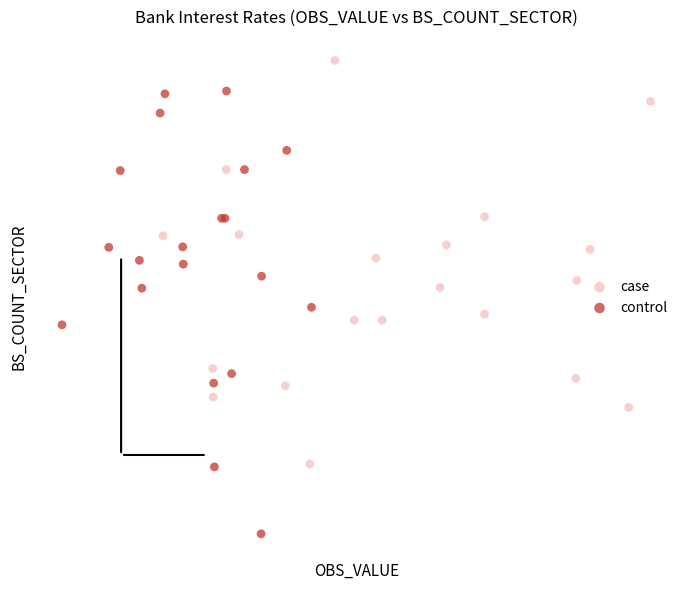

Which series reaches the minimum Y coordinate?

control